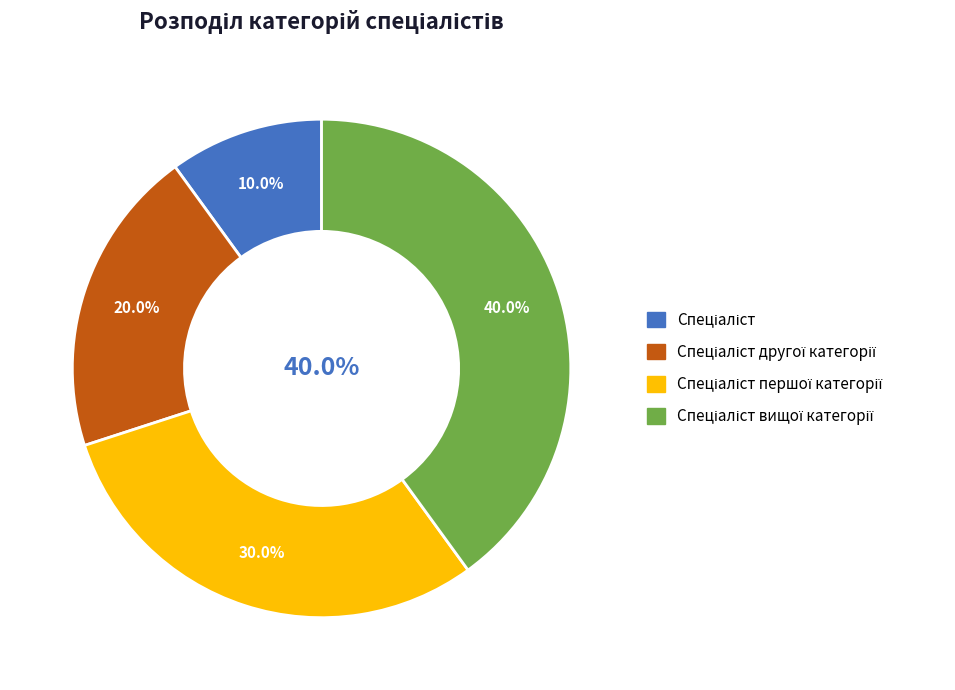

To the nearest percent, what percentage of the pie is Спеціаліст?

10%